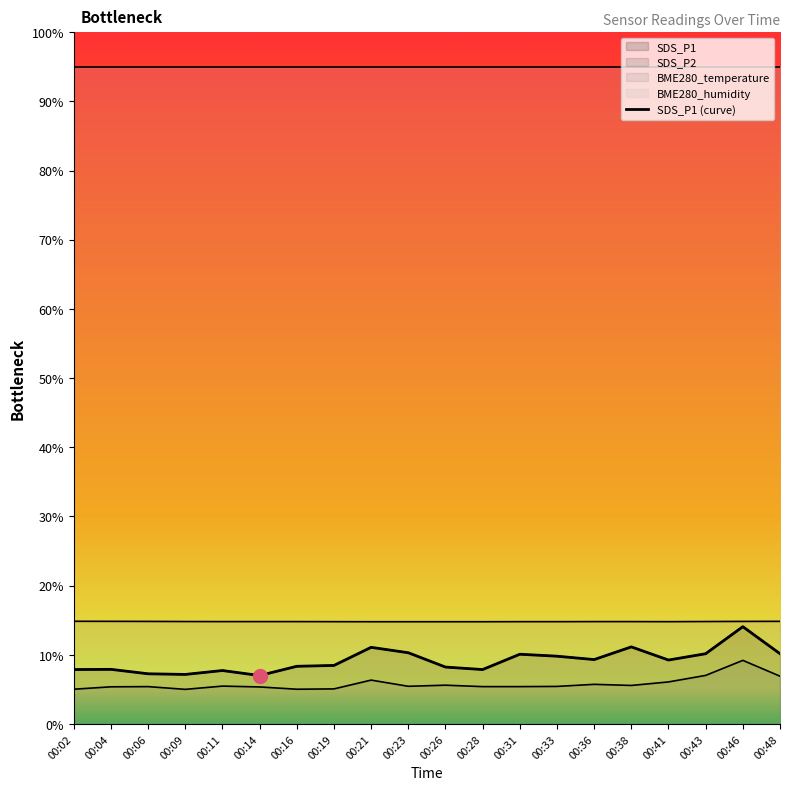

Which category has the lowest value across all series?

00:09